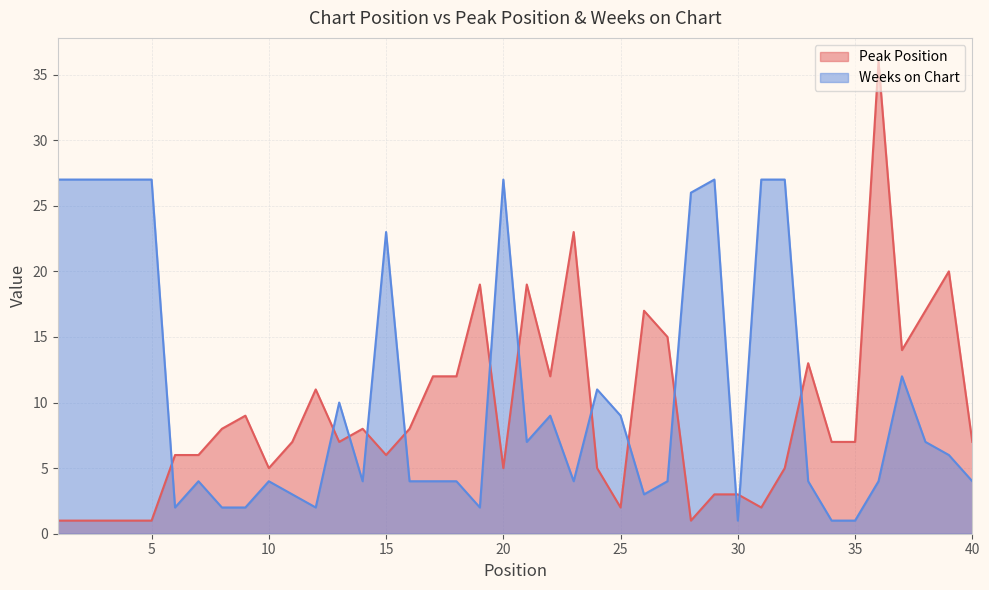

At which category does Weeks on Chart reach its first local peak?

7